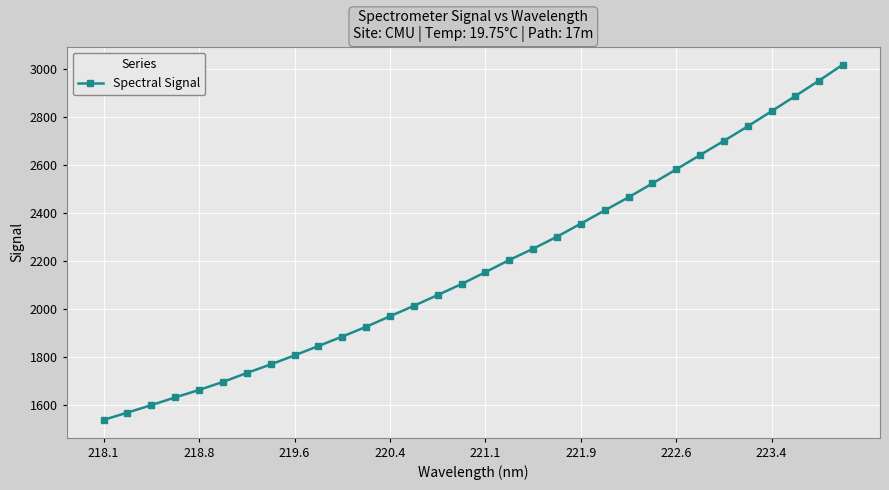

What is the minimum value shown in the chart?

1535.8